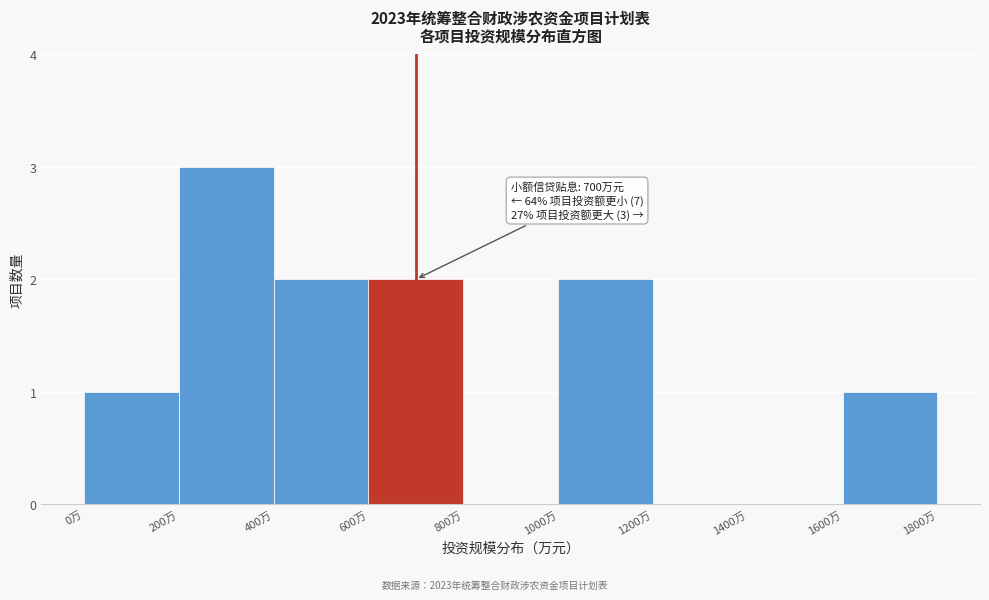

Over which range of the x-axis is the bar tallest?

200 to 400